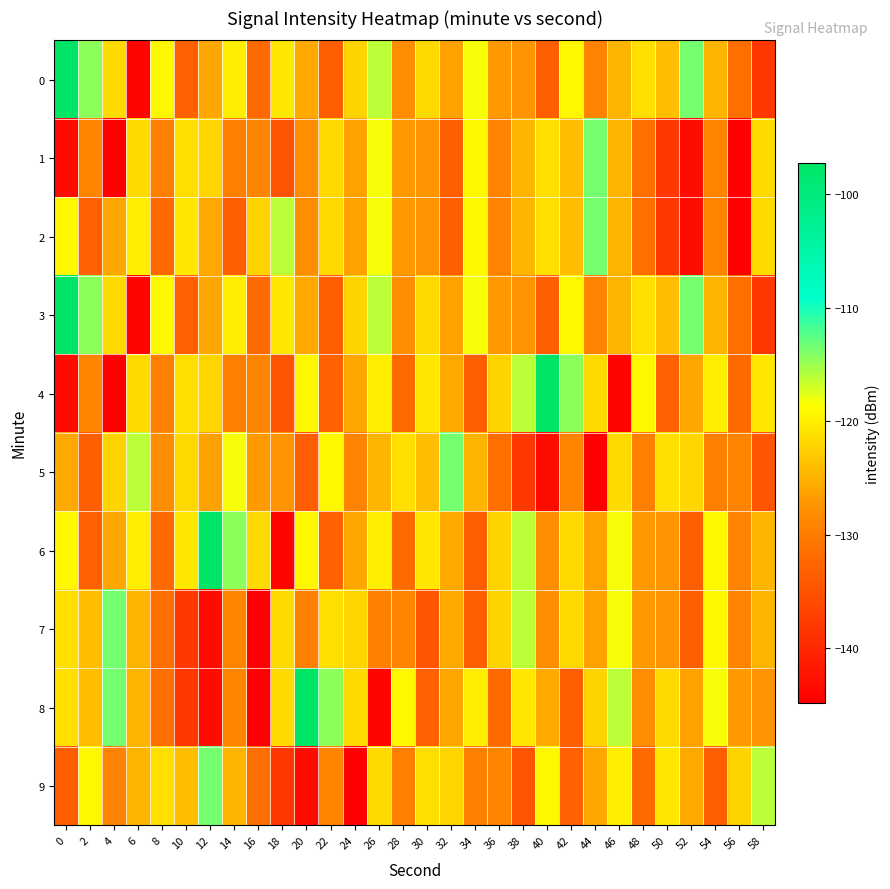

Reading left to right, what are all the values shown in this chart?

0: 0=-97.2	2=-114.4	4=-121.7	6=-144.1	8=-119.3	10=-133.2	12=-125.9	14=-120.0	16=-132.1	18=-120.5	20=-125.8	22=-133.5	24=-122.1	26=-116.1	28=-128.0	30=-121.9	32=-126.2	34=-118.3	36=-127.0	38=-127.4	40=-133.5	42=-119.3	44=-129.2	46=-124.8	48=-121.3	50=-124.0	52=-113.5	54=-124.8	56=-131.5	58=-138.1
1: 0=-143.3	2=-128.9	4=-144.8	6=-121.6	8=-129.6	10=-121.2	12=-121.9	14=-129.7	16=-129.1	18=-134.6	20=-128.0	22=-121.9	24=-126.2	26=-118.3	28=-127.0	30=-127.4	32=-133.5	34=-119.3	36=-129.2	38=-124.8	40=-121.3	42=-124.0	44=-113.5	46=-124.8	48=-131.5	50=-138.1	52=-143.3	54=-128.9	56=-144.8	58=-121.6
2: 0=-119.3	2=-133.2	4=-125.9	6=-120.0	8=-132.1	10=-120.5	12=-125.8	14=-133.5	16=-122.1	18=-116.1	20=-128.0	22=-121.9	24=-126.2	26=-118.3	28=-127.0	30=-127.4	32=-133.5	34=-119.3	36=-129.2	38=-124.8	40=-121.3	42=-124.0	44=-113.5	46=-124.8	48=-131.5	50=-138.1	52=-143.3	54=-128.9	56=-144.8	58=-121.6
3: 0=-97.2	2=-114.4	4=-121.7	6=-144.1	8=-119.3	10=-133.2	12=-125.9	14=-120.0	16=-132.1	18=-120.5	20=-125.8	22=-133.5	24=-122.1	26=-116.1	28=-128.0	30=-121.9	32=-126.2	34=-118.3	36=-127.0	38=-127.4	40=-133.5	42=-119.3	44=-129.2	46=-124.8	48=-121.3	50=-124.0	52=-113.5	54=-124.8	56=-131.5	58=-138.1
4: 0=-143.3	2=-128.9	4=-144.8	6=-121.6	8=-129.6	10=-121.2	12=-121.9	14=-129.7	16=-129.1	18=-134.6	20=-119.3	22=-133.2	24=-125.9	26=-120.0	28=-132.1	30=-120.5	32=-125.8	34=-133.5	36=-122.1	38=-116.1	40=-97.2	42=-114.4	44=-121.7	46=-144.1	48=-119.3	50=-133.2	52=-125.9	54=-120.0	56=-132.1	58=-120.5
5: 0=-125.8	2=-133.5	4=-122.1	6=-116.1	8=-128.0	10=-121.9	12=-126.2	14=-118.3	16=-127.0	18=-127.4	20=-133.5	22=-119.3	24=-129.2	26=-124.8	28=-121.3	30=-124.0	32=-113.5	34=-124.8	36=-131.5	38=-138.1	40=-143.3	42=-128.9	44=-144.8	46=-121.6	48=-129.6	50=-121.2	52=-121.9	54=-129.7	56=-129.1	58=-134.6
6: 0=-119.3	2=-133.2	4=-125.9	6=-120.0	8=-132.1	10=-120.5	12=-97.2	14=-114.4	16=-121.7	18=-144.1	20=-119.3	22=-133.2	24=-125.9	26=-120.0	28=-132.1	30=-120.5	32=-125.8	34=-133.5	36=-122.1	38=-116.1	40=-128.0	42=-121.9	44=-126.2	46=-118.3	48=-127.0	50=-127.4	52=-133.5	54=-119.3	56=-129.2	58=-124.8
7: 0=-121.3	2=-124.0	4=-113.5	6=-124.8	8=-131.5	10=-138.1	12=-143.3	14=-128.9	16=-144.8	18=-121.6	20=-129.6	22=-121.2	24=-121.9	26=-129.7	28=-129.1	30=-134.6	32=-125.8	34=-133.5	36=-122.1	38=-116.1	40=-128.0	42=-121.9	44=-126.2	46=-118.3	48=-127.0	50=-127.4	52=-133.5	54=-119.3	56=-129.2	58=-124.8
8: 0=-121.3	2=-124.0	4=-113.5	6=-124.8	8=-131.5	10=-138.1	12=-143.3	14=-128.9	16=-144.8	18=-121.6	20=-97.2	22=-114.4	24=-121.7	26=-144.1	28=-119.3	30=-133.2	32=-125.9	34=-120.0	36=-132.1	38=-120.5	40=-125.8	42=-133.5	44=-122.1	46=-116.1	48=-128.0	50=-121.9	52=-126.2	54=-118.3	56=-127.0	58=-127.4
9: 0=-133.5	2=-119.3	4=-129.2	6=-124.8	8=-121.3	10=-124.0	12=-113.5	14=-124.8	16=-131.5	18=-138.1	20=-143.3	22=-128.9	24=-144.8	26=-121.6	28=-129.6	30=-121.2	32=-121.9	34=-129.7	36=-129.1	38=-134.6	40=-119.3	42=-133.2	44=-125.9	46=-120.0	48=-132.1	50=-120.5	52=-125.8	54=-133.5	56=-122.1	58=-116.1